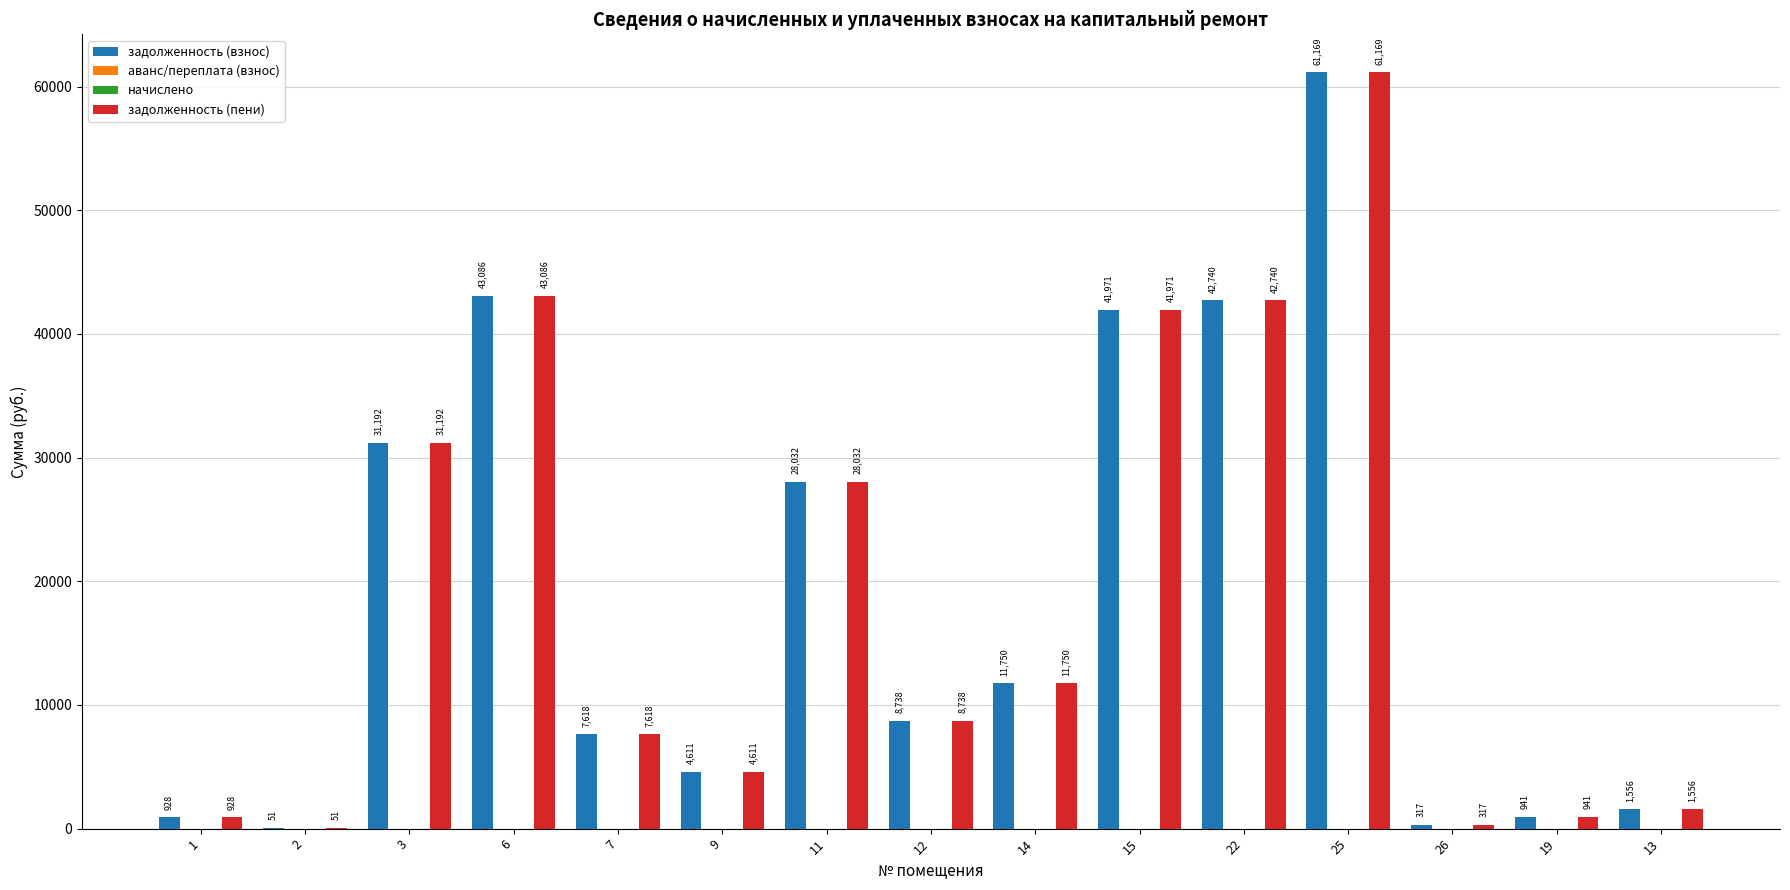

Is the value of начислено at 11 greater than the value of аванс/переплата (взнос) at 19?

No